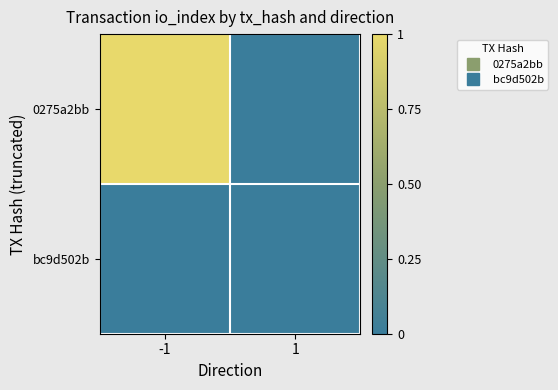

Which has a higher value, 1 or -1?

-1